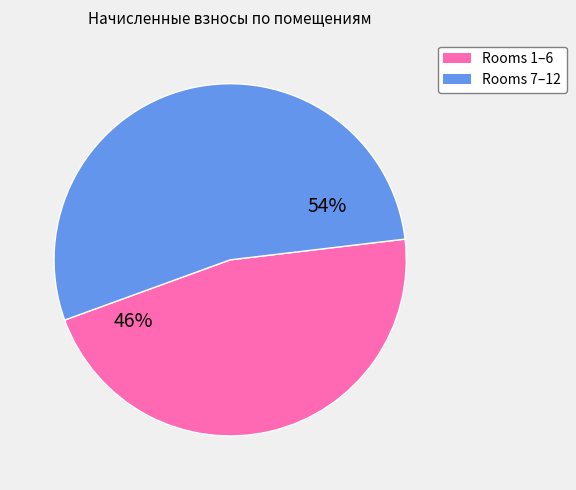

To the nearest percent, what is the average slice percentage?

50%